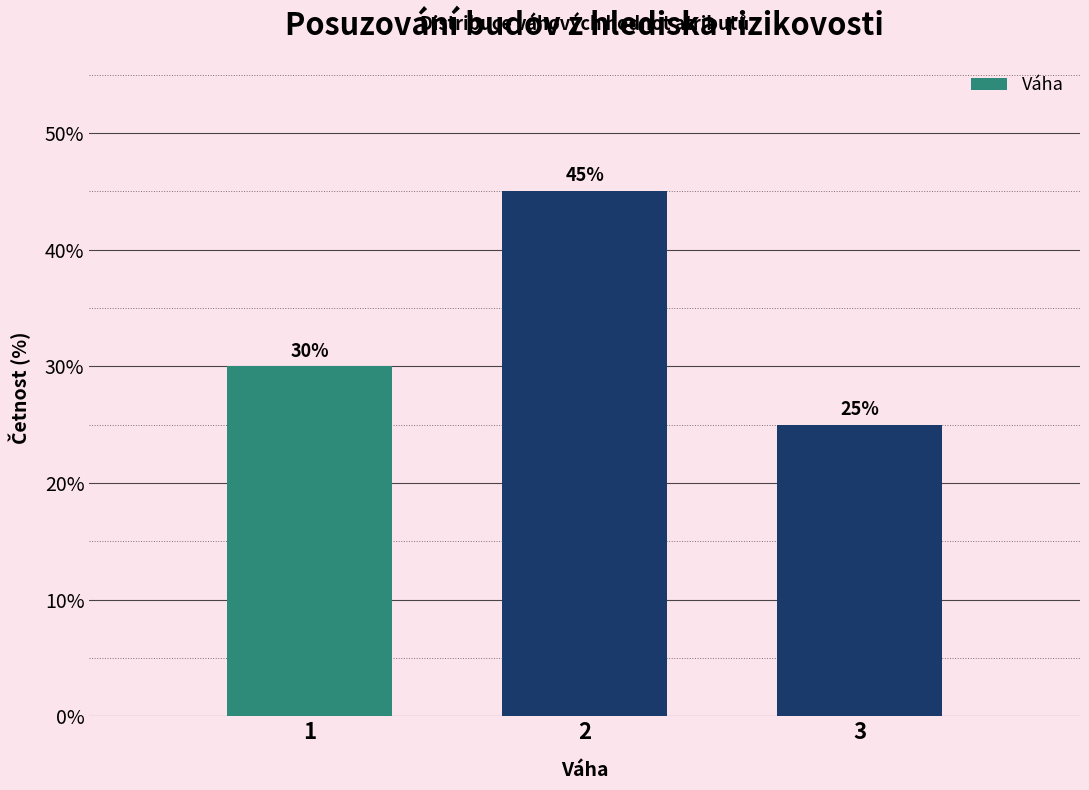

What is the height of the bar covering 2.5 to 3.5 on the x-axis?

25